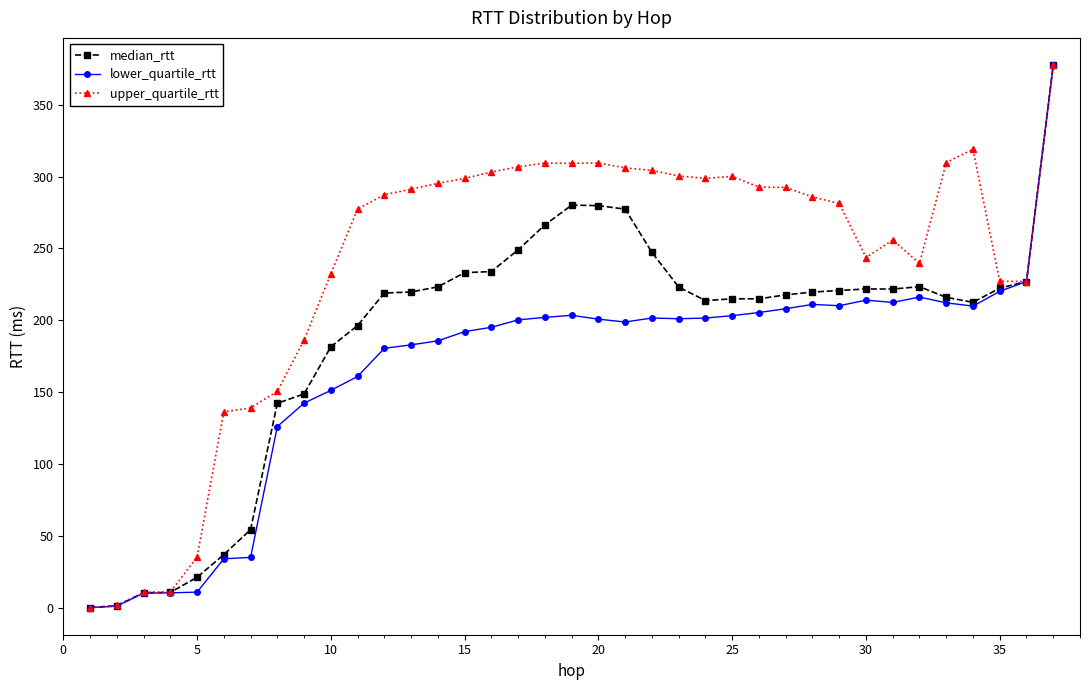

Which series has the widest spread of values?

lower_quartile_rtt